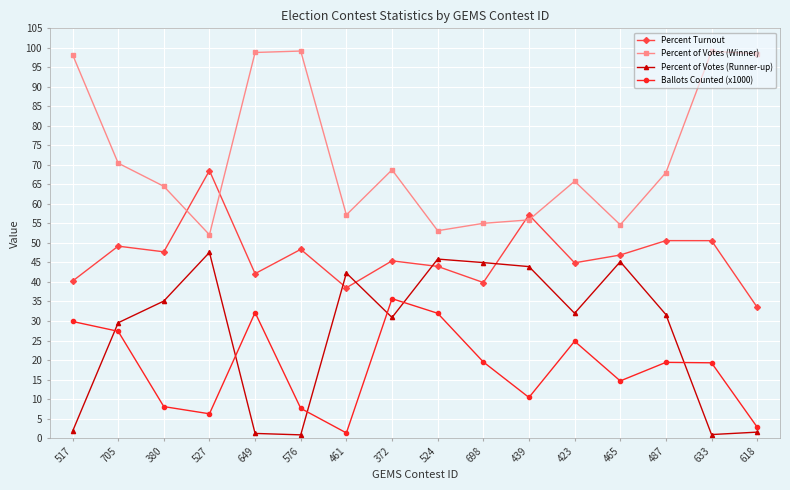

Does the chart display data point markers on the line(s)?

Yes